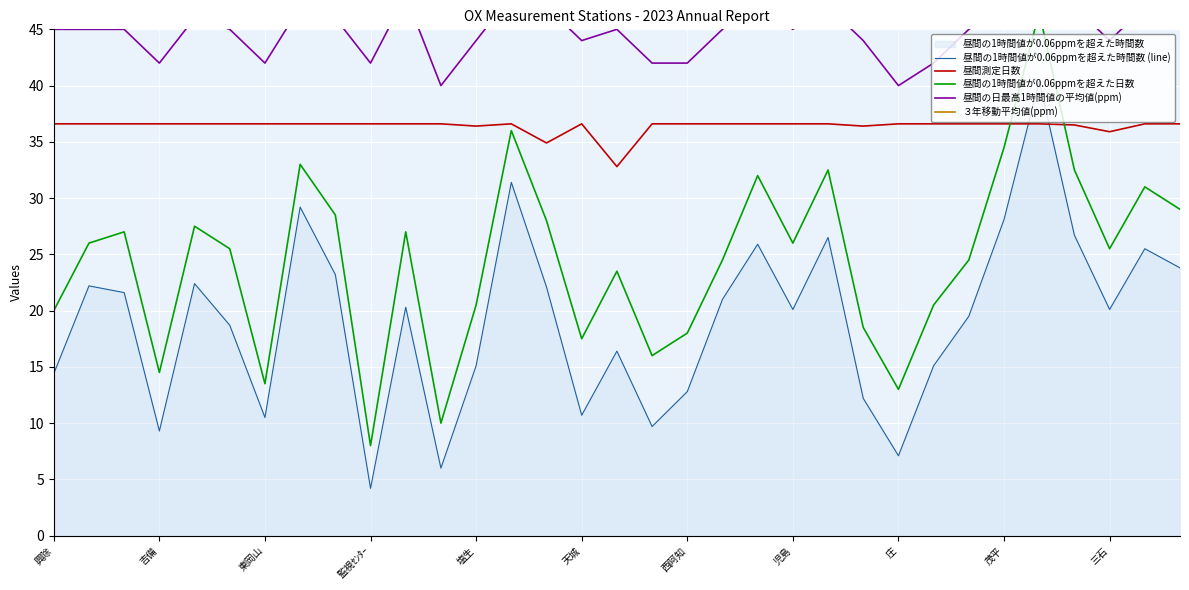

True or false: 昼間の1時間値が0.06ppmを超えた時間数 (line) has more than 1 points higher than both neighbors.

True